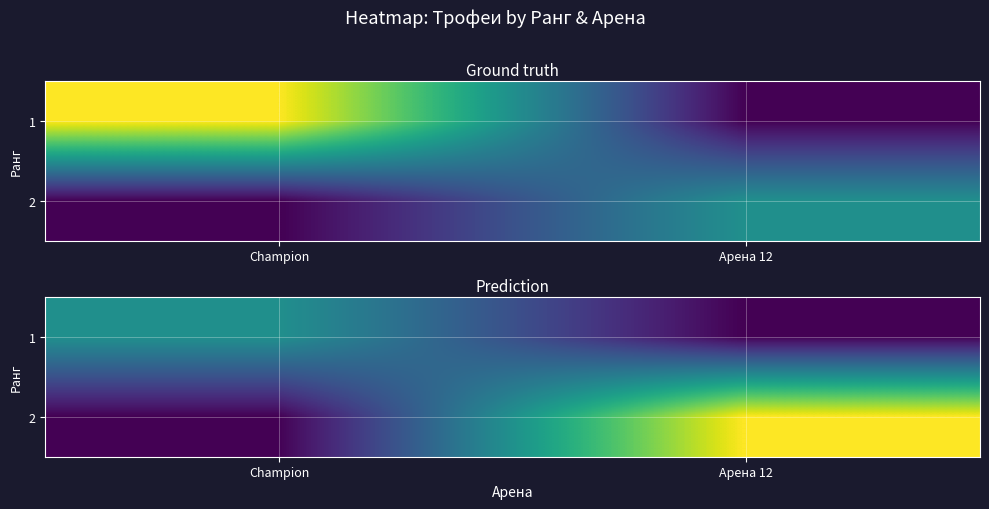

How many distinct data groups are displayed?

2